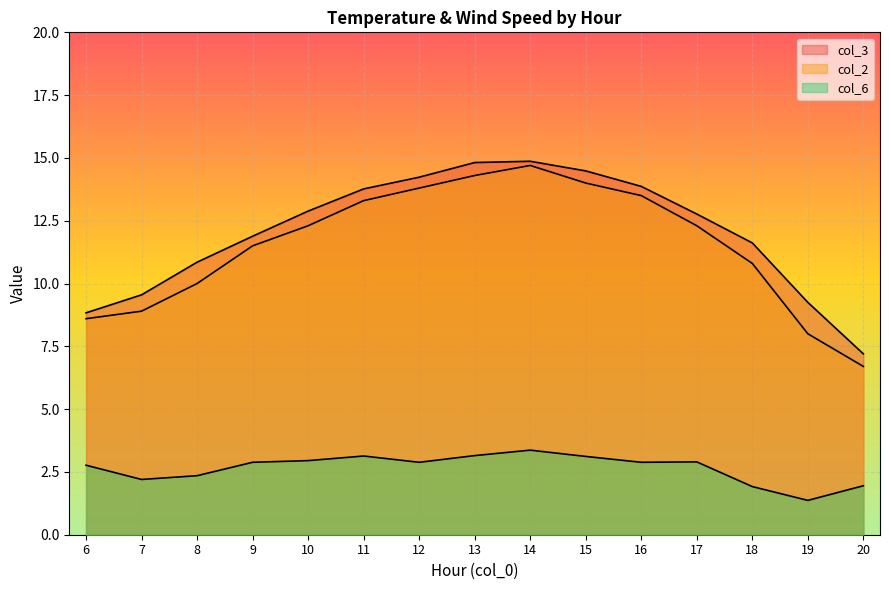

Is it true that col_3 equals 1.5 at 20?

False